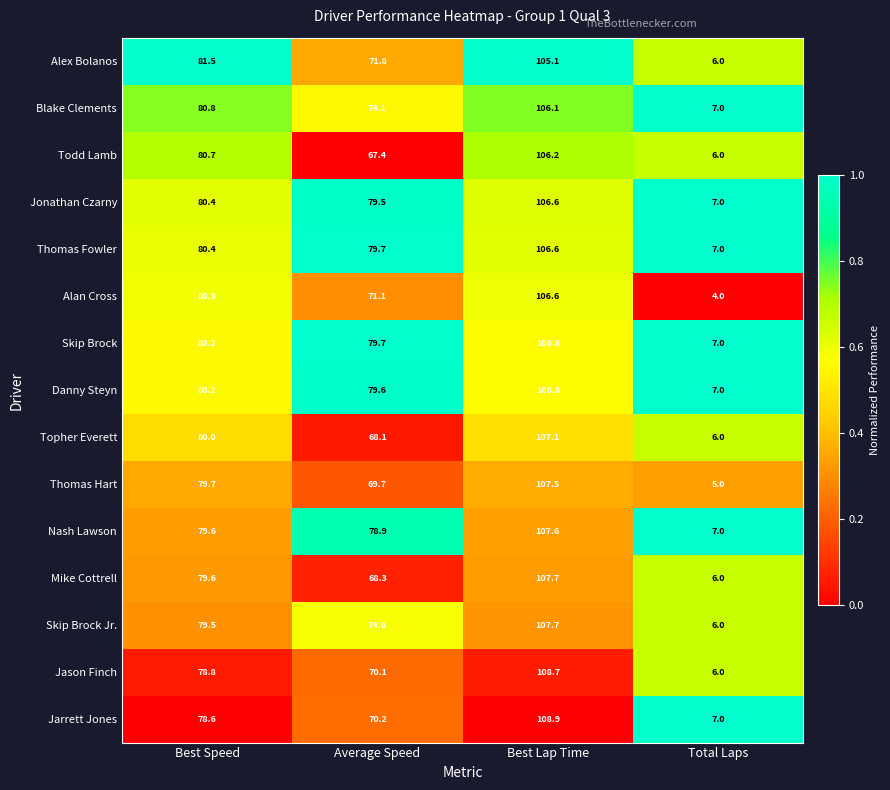

What is the difference between the maximum and minimum values in the Skip Brock series?

99.8